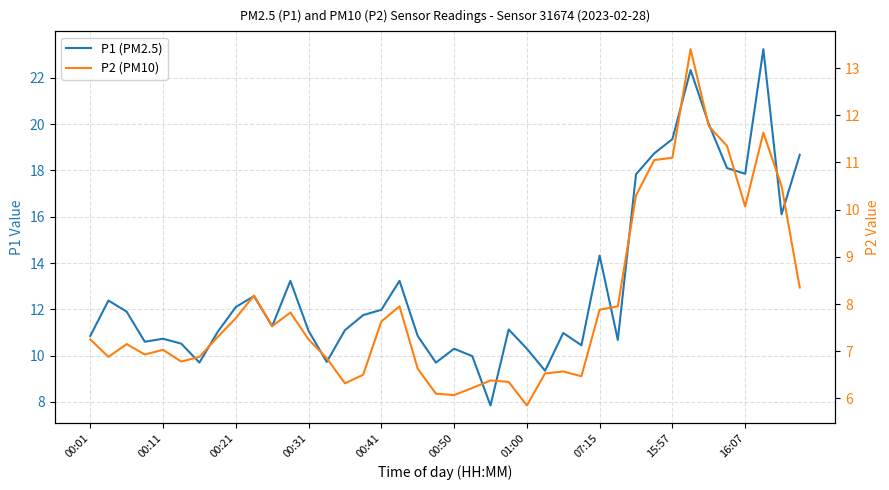

True or false: P1 (PM2.5) and P2 (PM10) cross at least once.

False